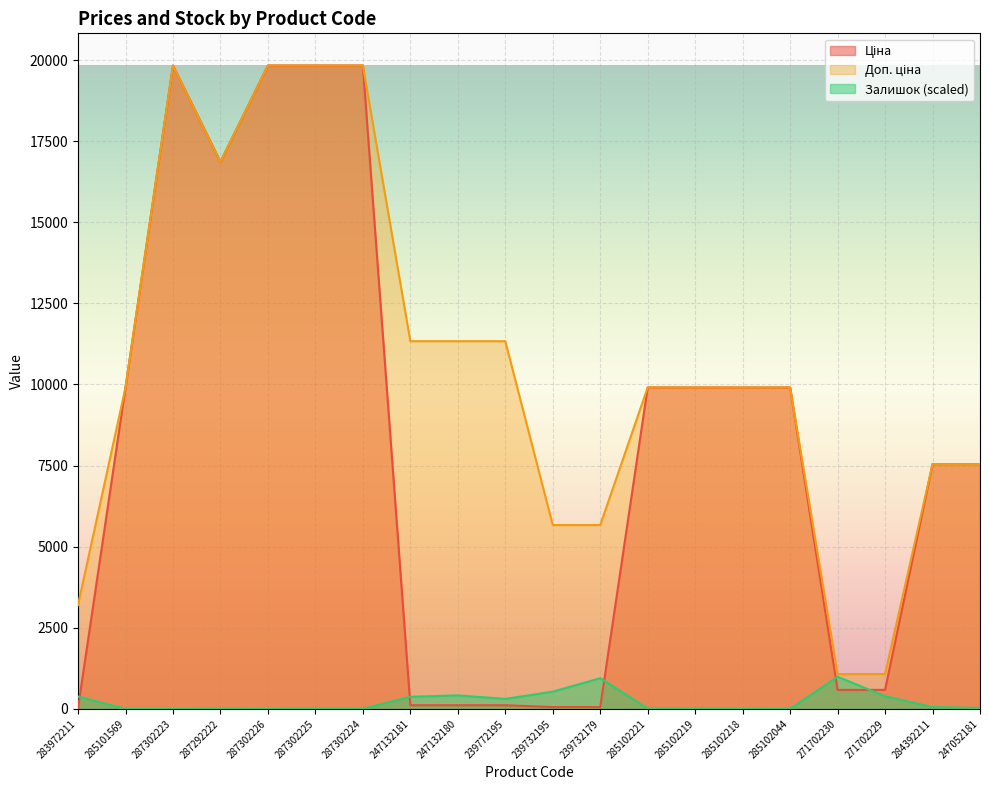

What position from the left is 287302224?

7